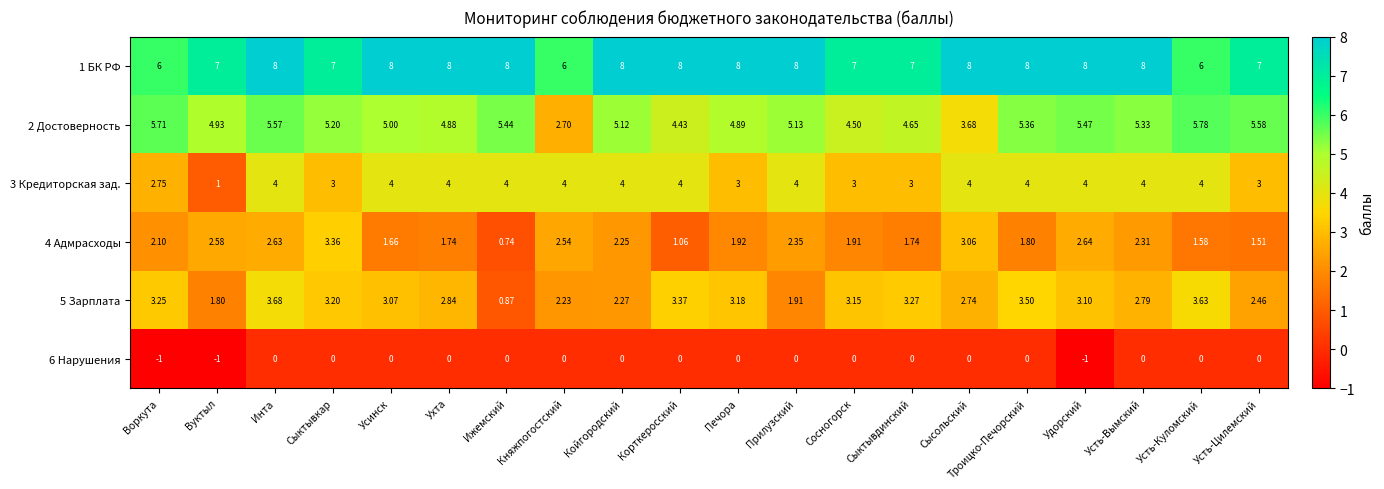

What is the greatest value displayed?

8.0